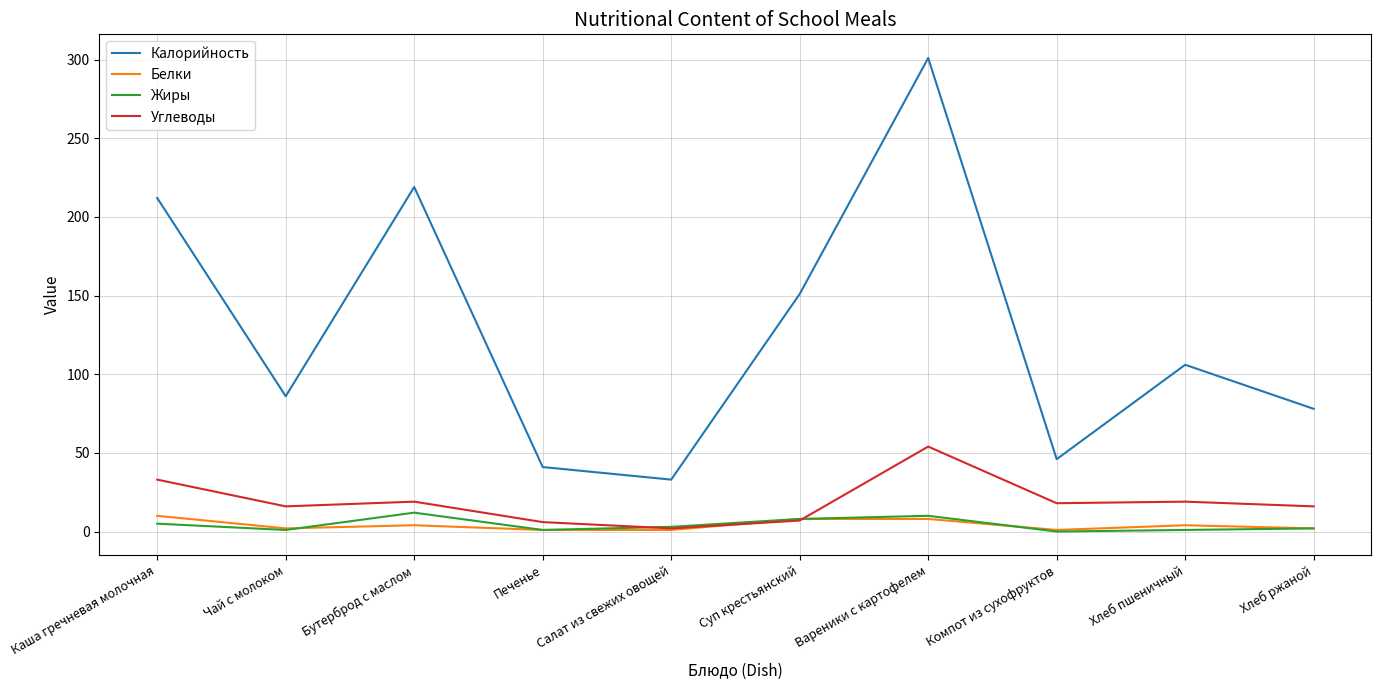

What is the greatest value displayed?

301